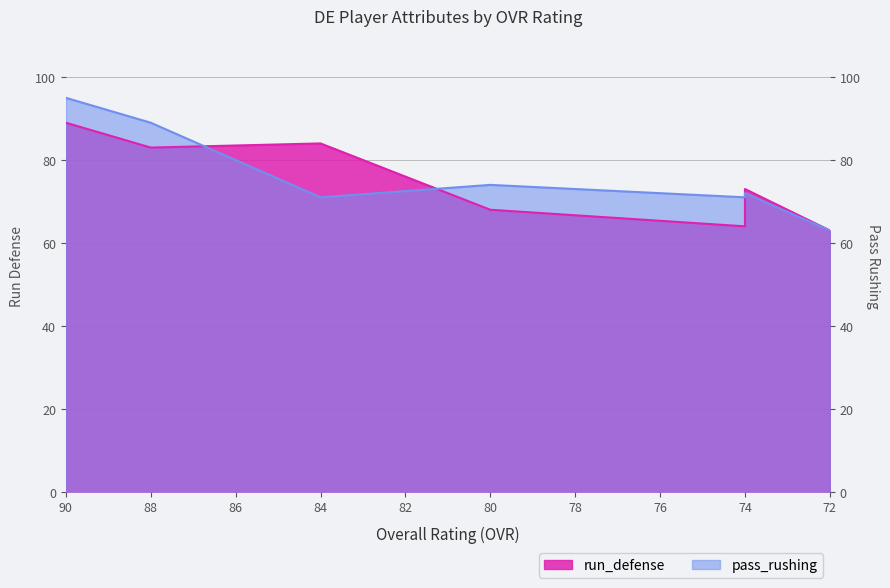

Does the chart have visible grid lines?

Yes